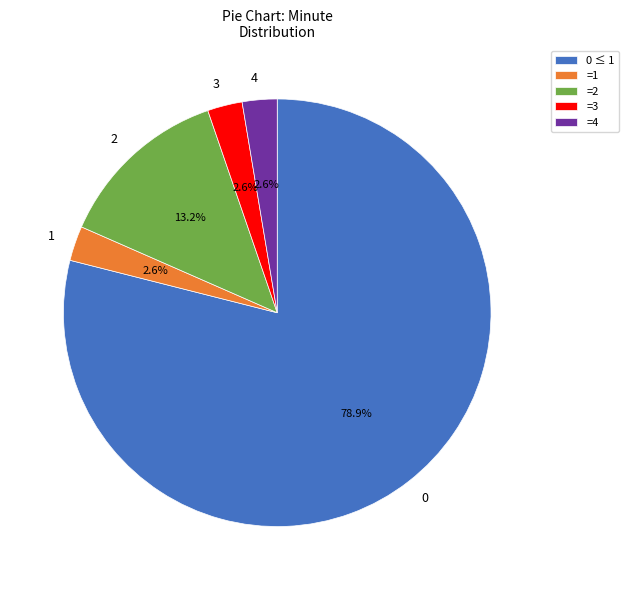

What portion of the pie excludes 3?

97.4%